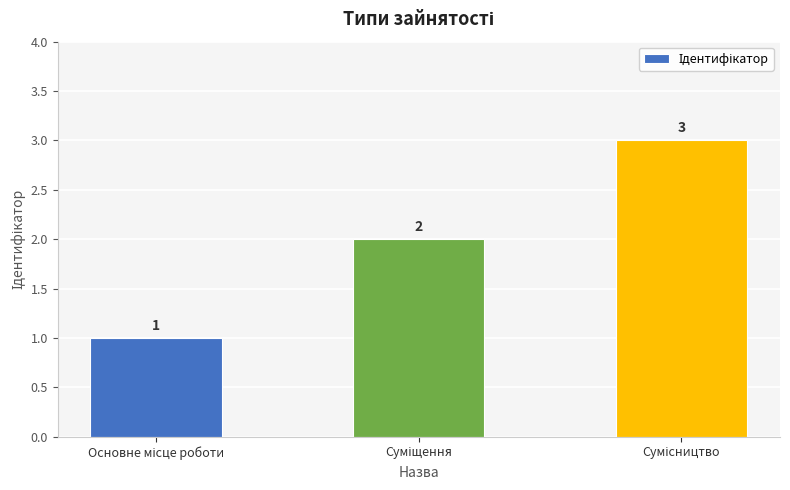

What is the greatest value displayed?

3